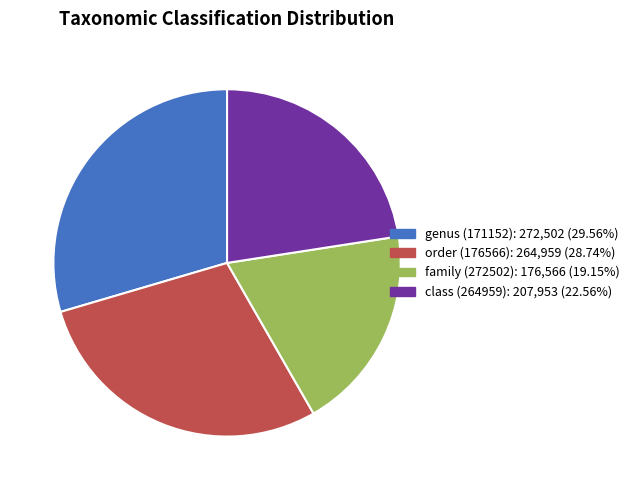

Which category has the smallest portion of the pie?

family (272502)